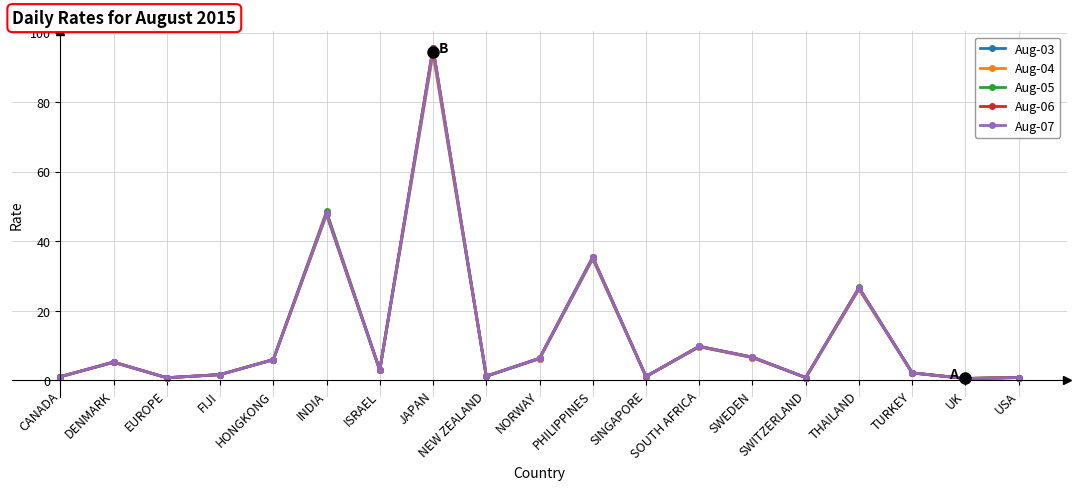

Between HONGKONG and PHILIPPINES, which series saw the biggest shift?

Aug-06